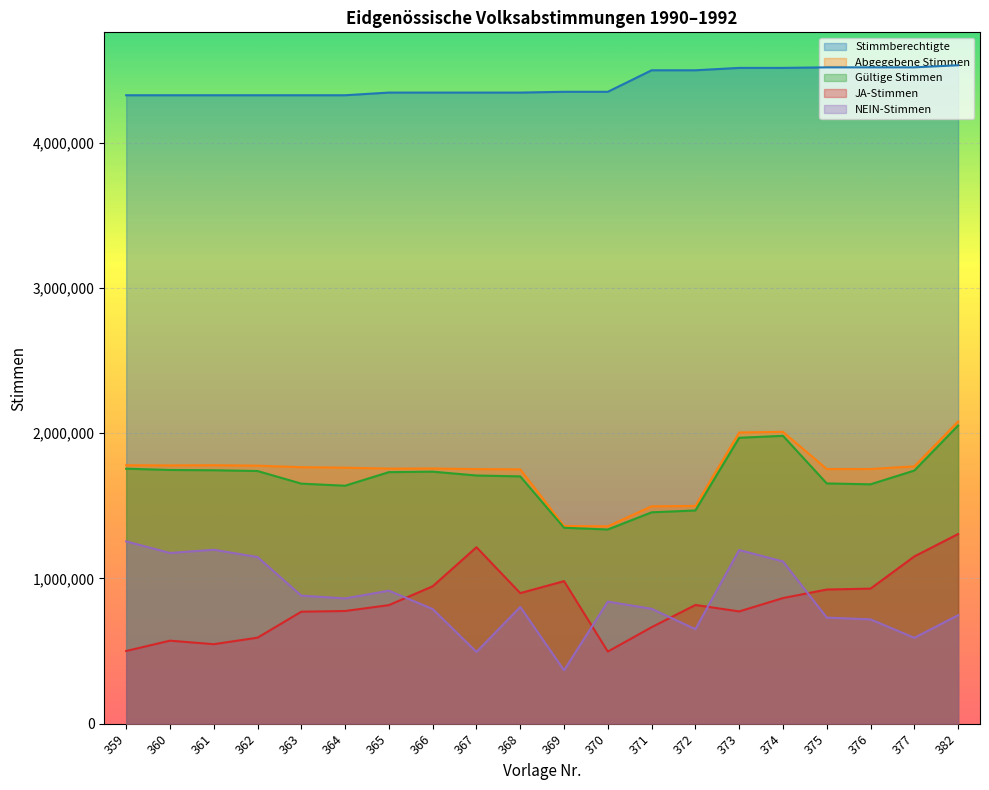

Reading right to left, extract all data points from this chart.

Stimmberechtigte: 4533617	4519144	4519144	4519144	4515485	4515485	4499041	4499041	4350879	4350879	4345490	4345490	4345490	4345490	4327120	4327120	4327120	4327120	4327120	4327120
Abgegebene Stimmen: 2080785	1771843	1753278	1753457	2009400	2004983	1499196	1496841	1359014	1361213	1751210	1752962	1757127	1756278	1762581	1766240	1776633	1779697	1778172	1779499
Gültige Stimmen: 2052962	1742946	1648183	1654238	1982134	1968545	1468116	1455306	1337094	1349072	1702691	1708786	1735306	1732049	1638423	1652816	1739696	1745060	1747004	1755812
JA-Stimmen: 1305914	1151706	929926	923685	864898	772995	817458	664318	496600	981425	898958	1214940	946087	816300	775885	771207	592237	547359	571648	500615
NEIN-Stimmen: 747048	591240	718257	730553	1117236	1195550	650658	790988	840494	367647	803733	493846	789219	915749	862538	881609	1147459	1197701	1175356	1255197